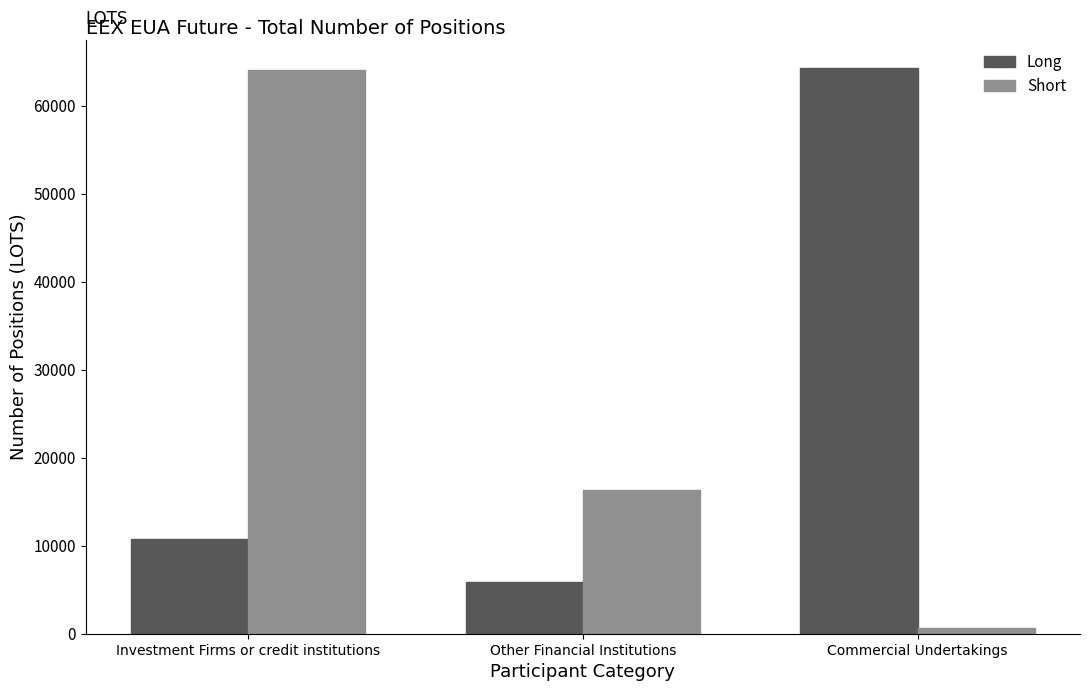

Between Other Financial Institutions and Commercial Undertakings, which series saw the biggest shift?

Long